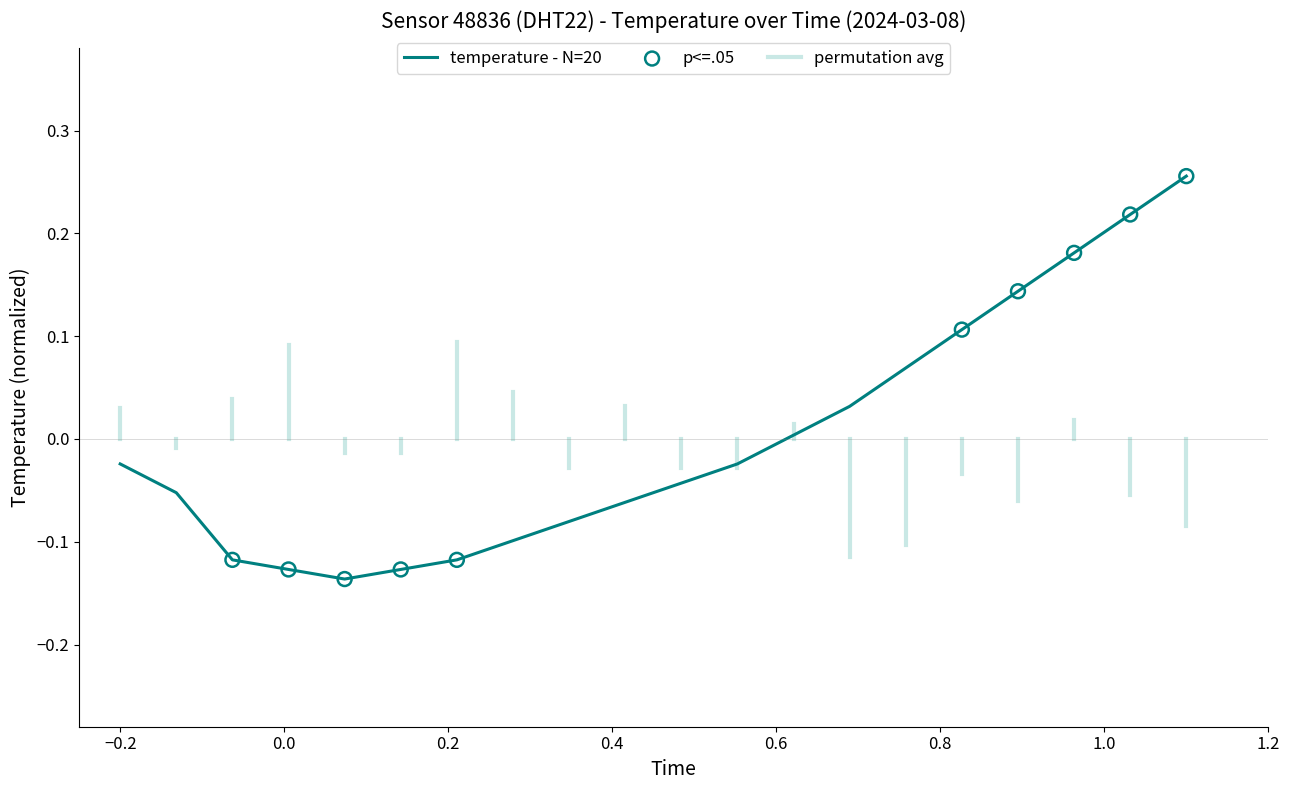

How many lines are shown in the chart?

1